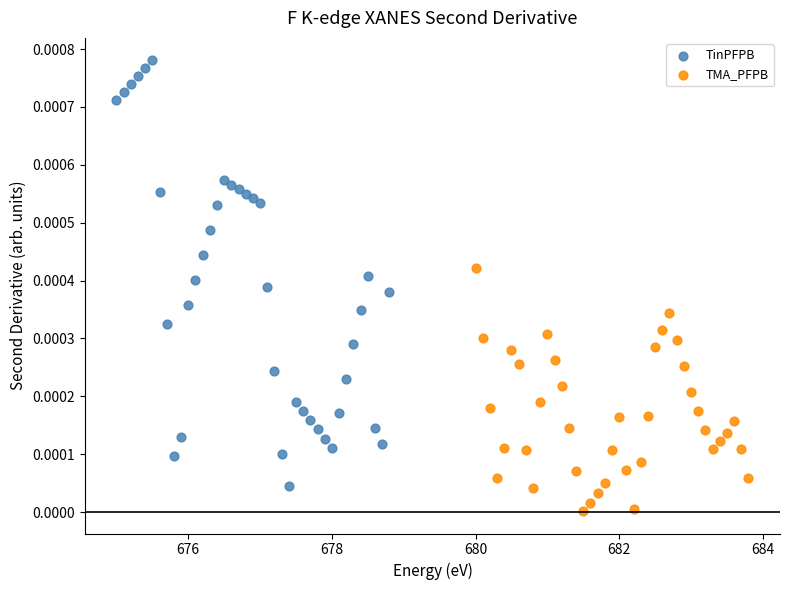

Which series contains the highest Y value?

TinPFPB